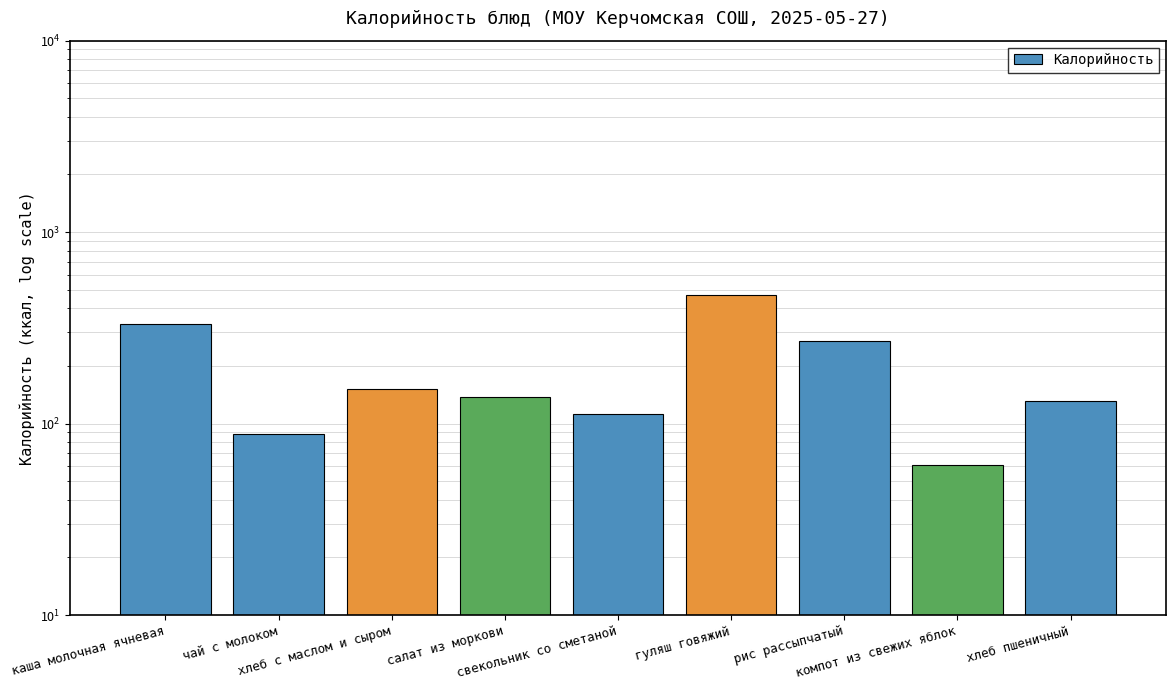

How many series are shown in this chart?

1